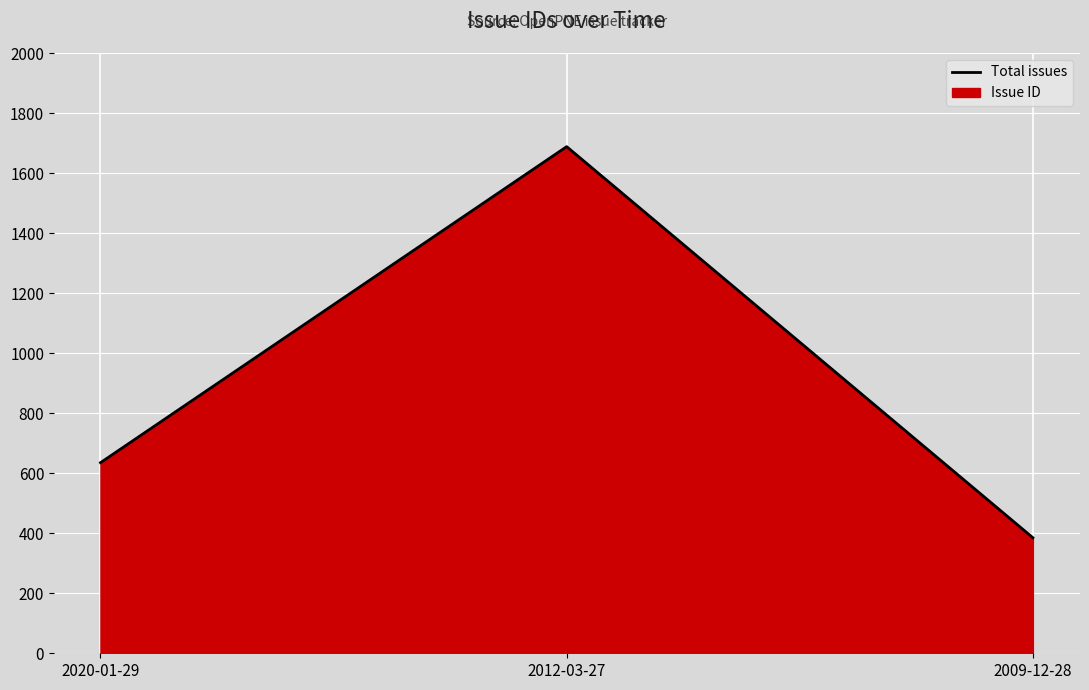

What is the value of the 2nd point from the left?

1688